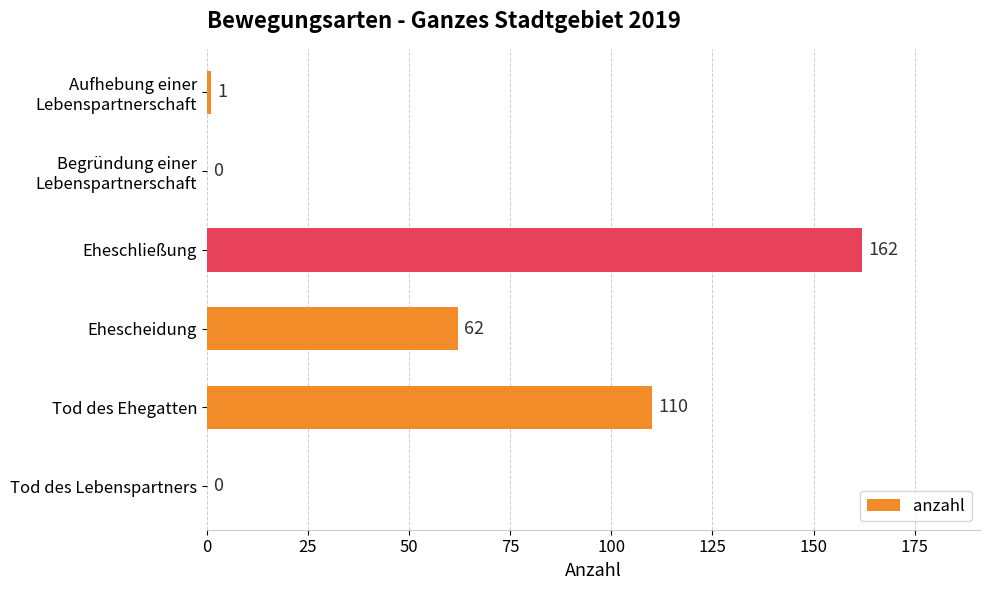

What is the sum of the values at Tod des Lebenspartners and Ehescheidung?

62